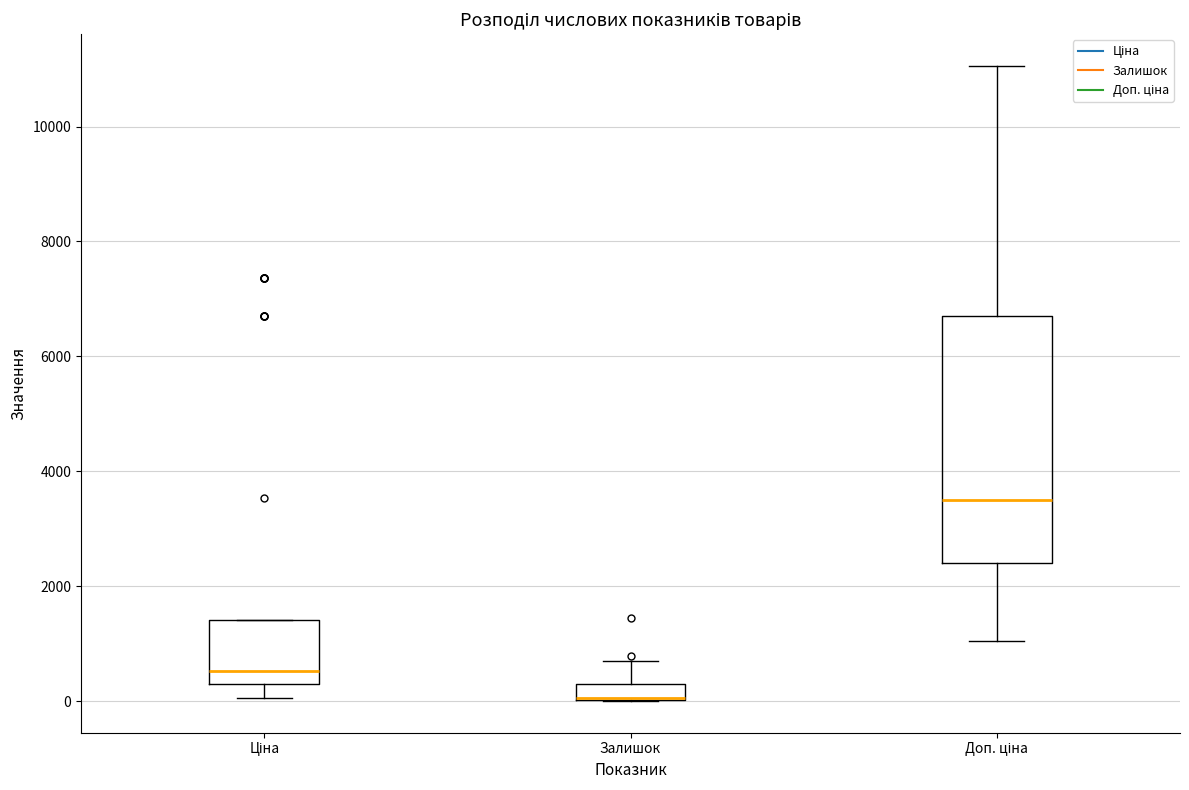

Comparing the boxes themselves (not the whiskers), which one is the tallest?

Доп. ціна